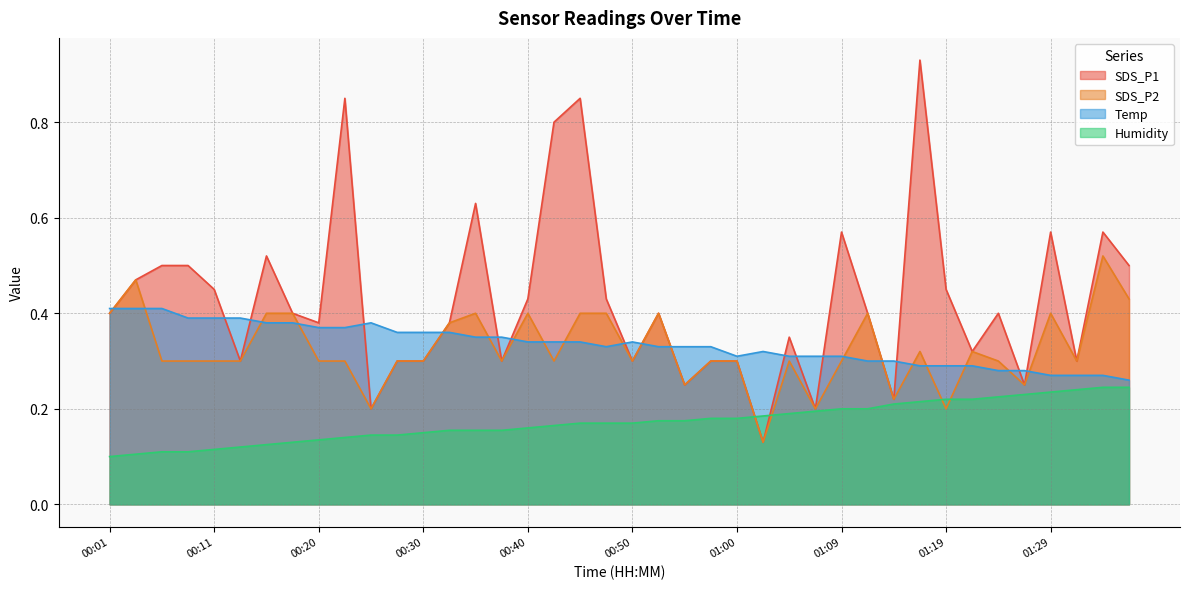

The value of SDS_P2 at 00:42 is 0.3. True or false?

True